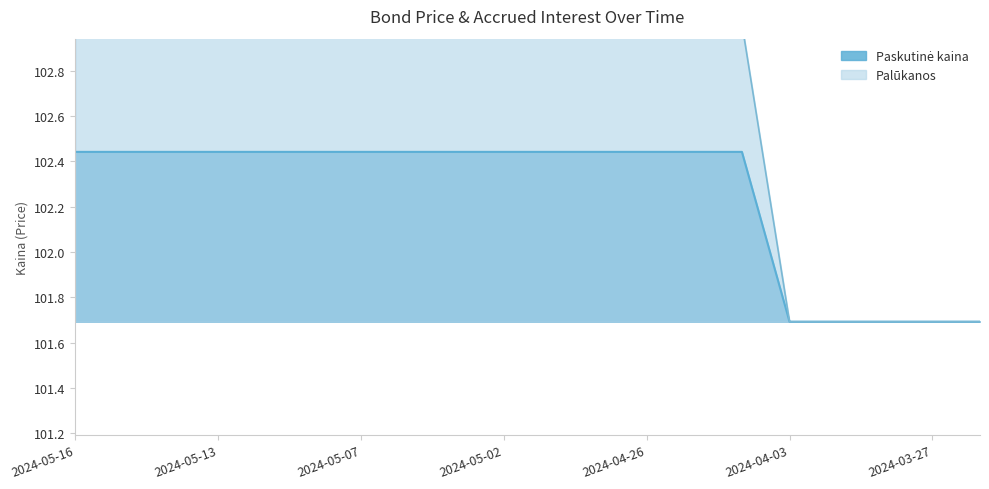

Reading right to left, transcribe all the data shown in this chart.

2024-03-26=101.7	2024-03-27=101.7	2024-03-28=101.7	2024-04-02=101.7	2024-04-03=101.7	2024-04-24=102.4	2024-04-25=102.4	2024-04-26=102.4	2024-04-29=102.4	2024-04-30=102.4	2024-05-02=102.4	2024-05-03=102.4	2024-05-06=102.4	2024-05-07=102.4	2024-05-08=102.4	2024-05-10=102.4	2024-05-13=102.4	2024-05-14=102.4	2024-05-15=102.4	2024-05-16=102.4